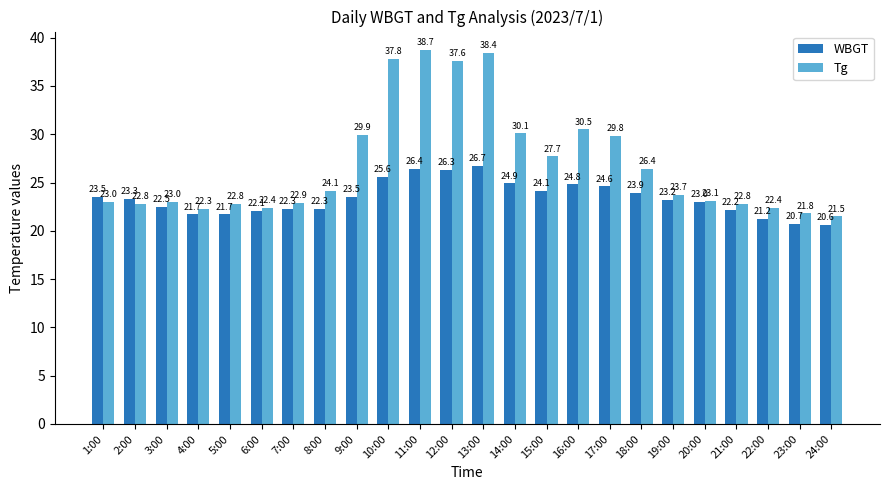

What is the difference between the maximum and second lowest values in the WBGT series?

6.0